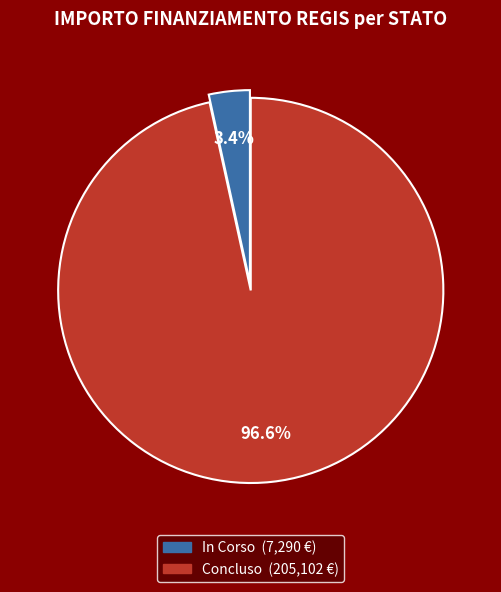

Which slice is the smallest?

In Corso